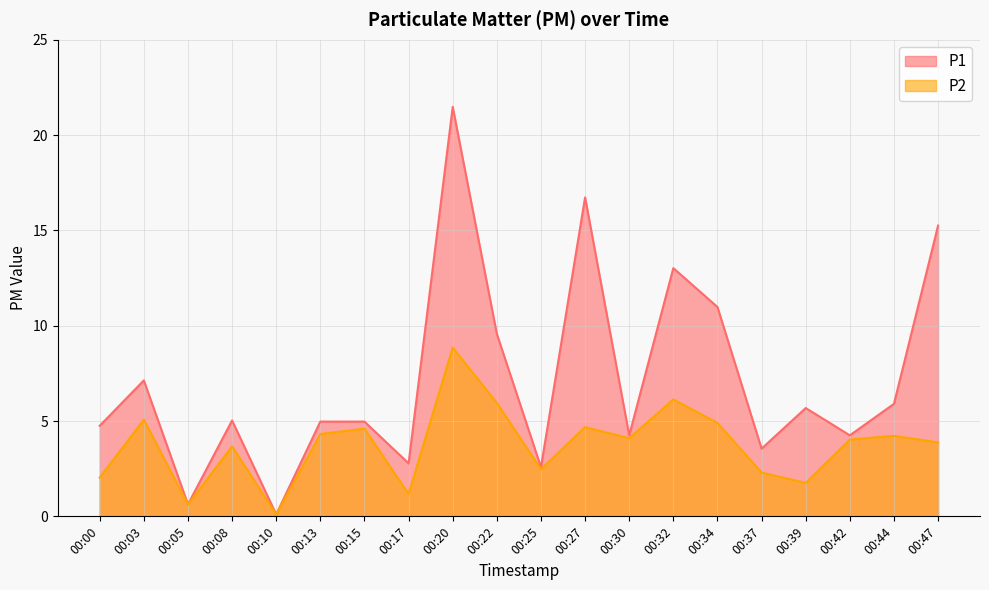

List the series in order of their peak value, highest first.

P1, P2